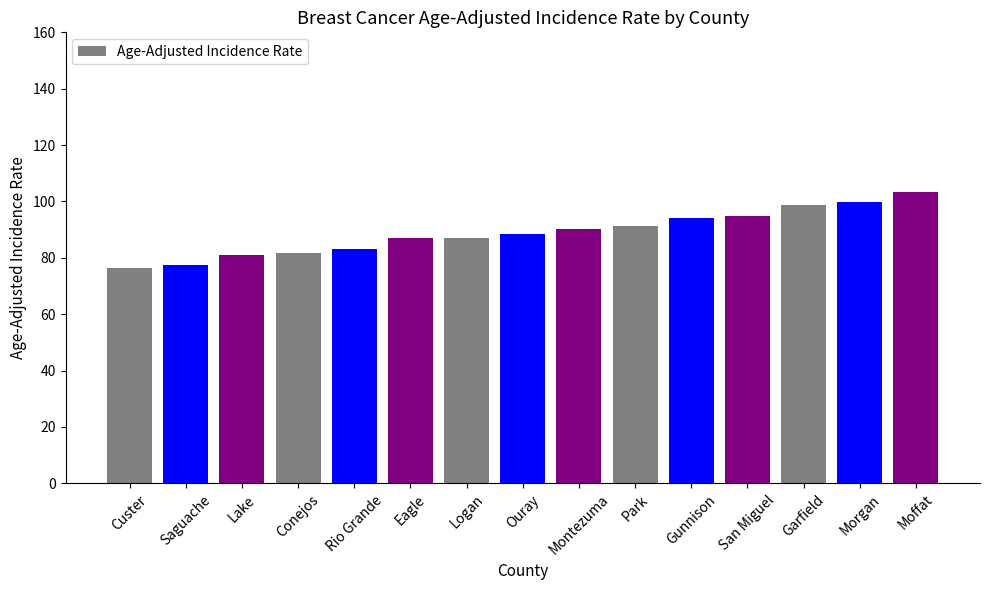

What is the difference between the values at Saguache and Montezuma?

13.0